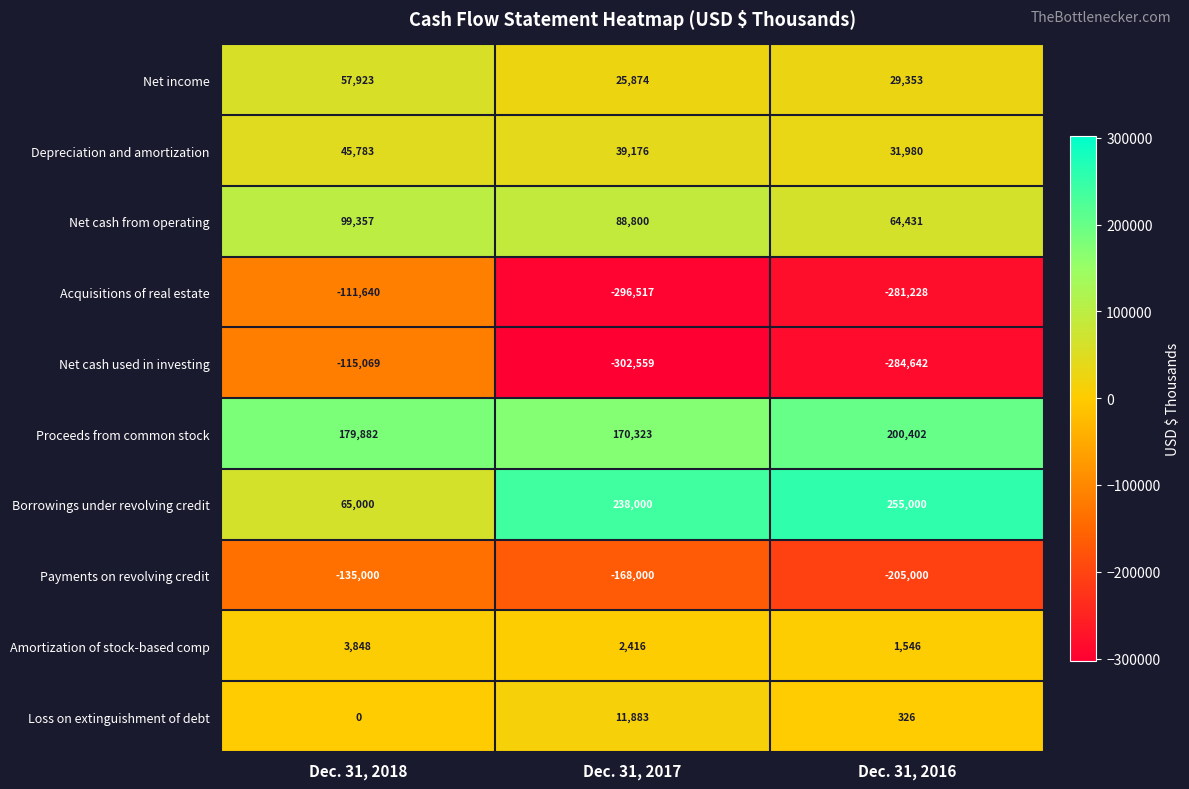

Reading left to right, transcribe all the data shown in this chart.

Net income: Dec. 31, 2018=57923	Dec. 31, 2017=25874	Dec. 31, 2016=29353
Depreciation and amortization: Dec. 31, 2018=45783	Dec. 31, 2017=39176	Dec. 31, 2016=31980
Net cash from operating: Dec. 31, 2018=99357	Dec. 31, 2017=88800	Dec. 31, 2016=64431
Acquisitions of real estate: Dec. 31, 2018=-111640	Dec. 31, 2017=-296517	Dec. 31, 2016=-281228
Net cash used in investing: Dec. 31, 2018=-115069	Dec. 31, 2017=-302559	Dec. 31, 2016=-284642
Proceeds from common stock: Dec. 31, 2018=179882	Dec. 31, 2017=170323	Dec. 31, 2016=200402
Borrowings under revolving credit: Dec. 31, 2018=65000	Dec. 31, 2017=238000	Dec. 31, 2016=255000
Payments on revolving credit: Dec. 31, 2018=-135000	Dec. 31, 2017=-168000	Dec. 31, 2016=-205000
Amortization of stock-based comp: Dec. 31, 2018=3848	Dec. 31, 2017=2416	Dec. 31, 2016=1546
Loss on extinguishment of debt: Dec. 31, 2018=0	Dec. 31, 2017=11883	Dec. 31, 2016=326